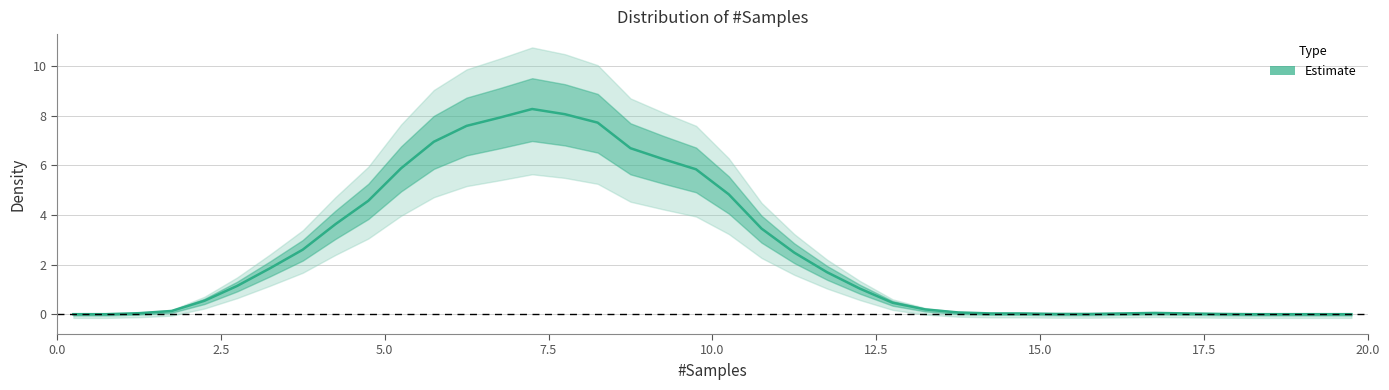

What is the value of the 16th point from the left?

8.1